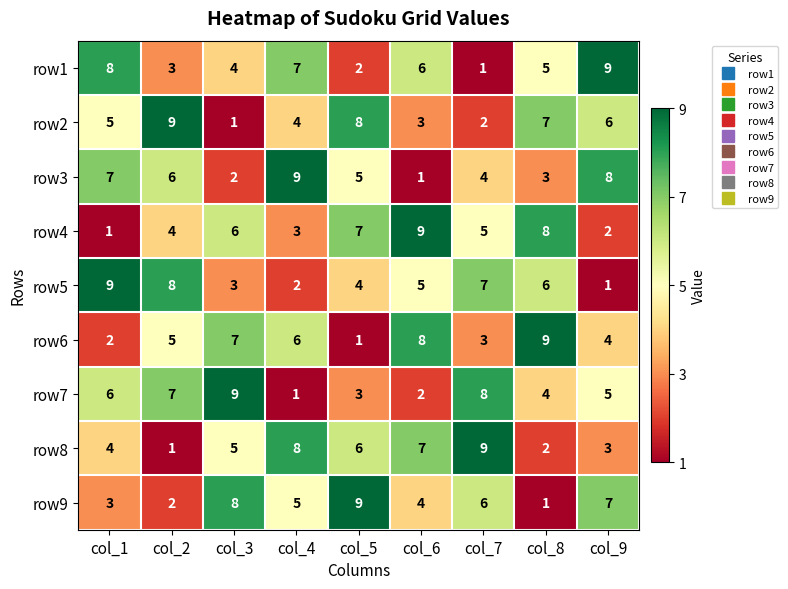

At col_5, list the series in order from largest to smallest.

row9, row2, row4, row8, row3, row5, row7, row1, row6